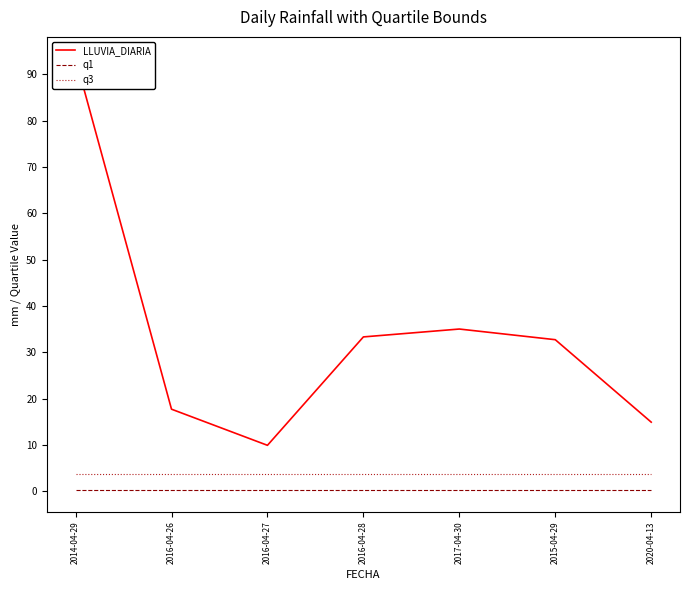

True or false: q1 has a value of 0.0 at 2016-04-26.

False